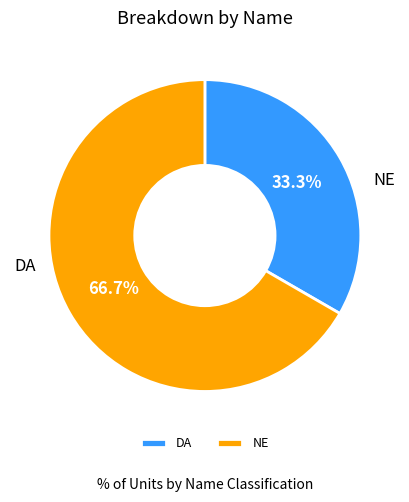

Which category accounts for the majority?

NE